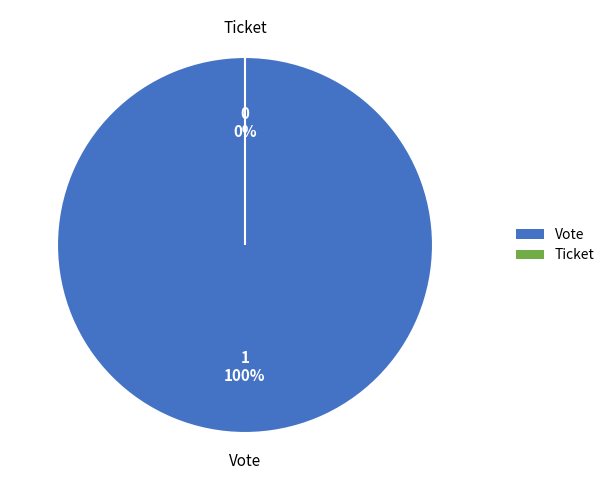

What is the change in value from Vote to Ticket?

-1